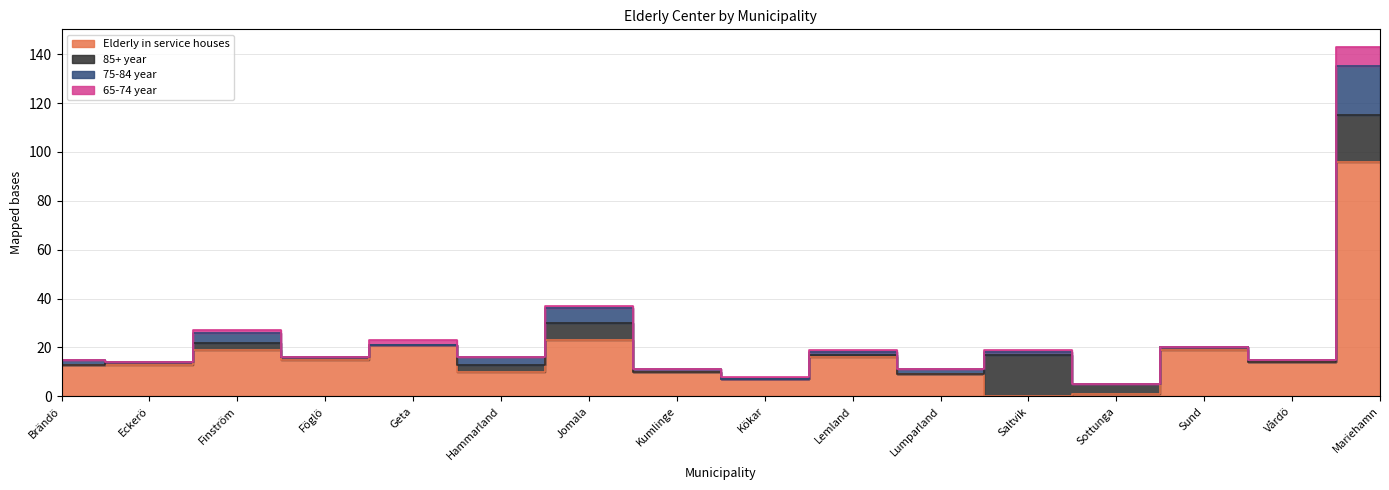

At Kökar, list the series in order from largest to smallest.

Elderly in service houses, 65-74 year, 85+ year, 75-84 year